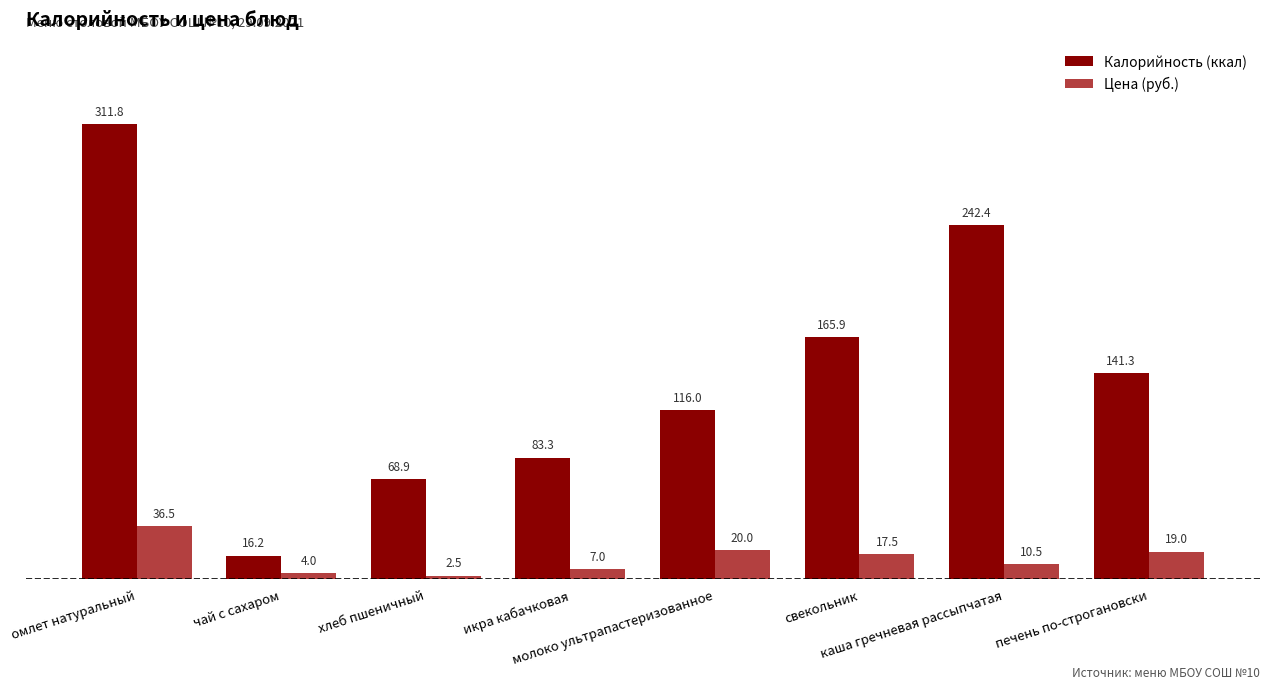

How many bars are there in total?

16